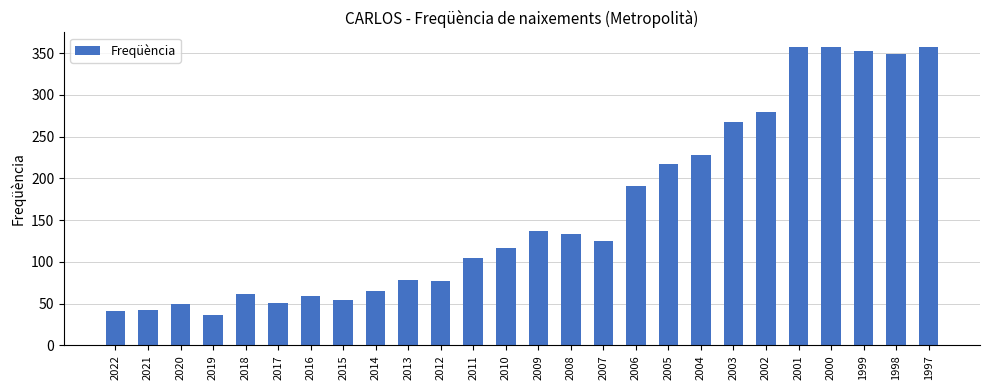

How many categories are shown in the chart?

26